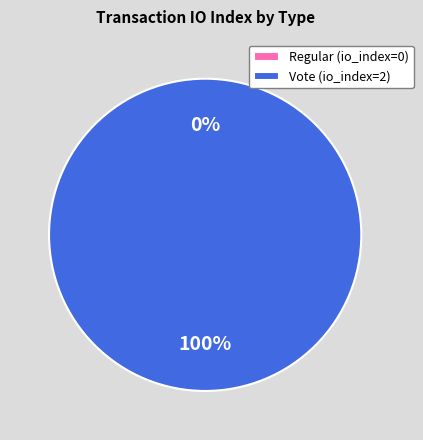

Which category accounts for the majority?

Vote